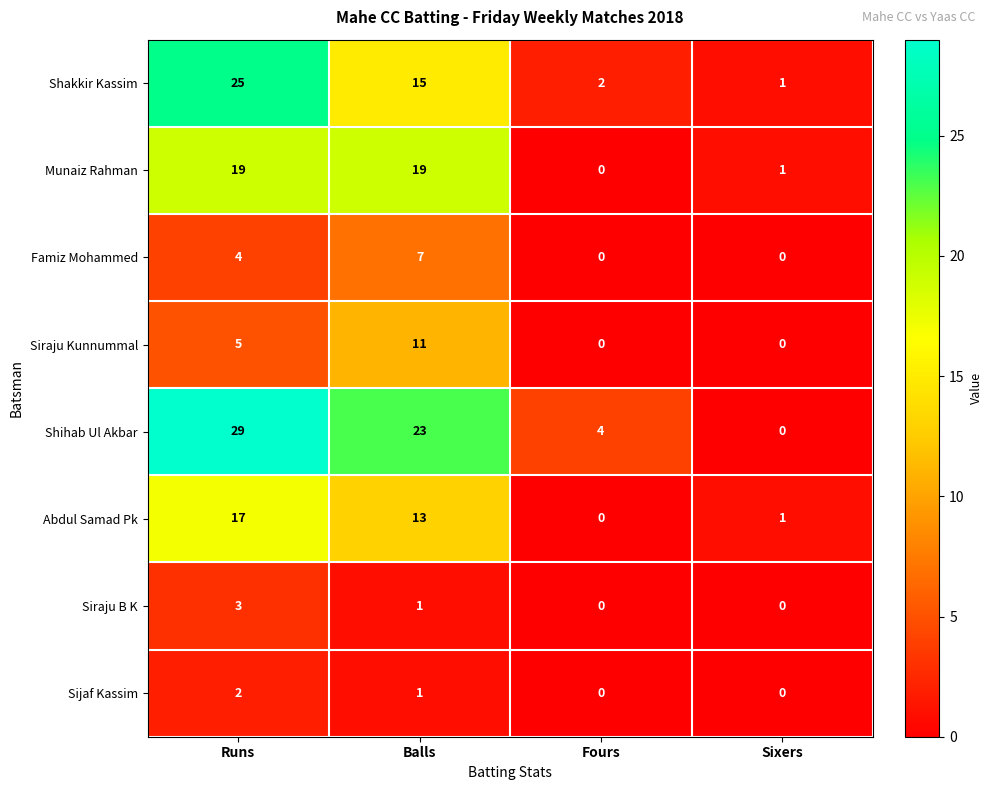

How many series are shown in this chart?

8